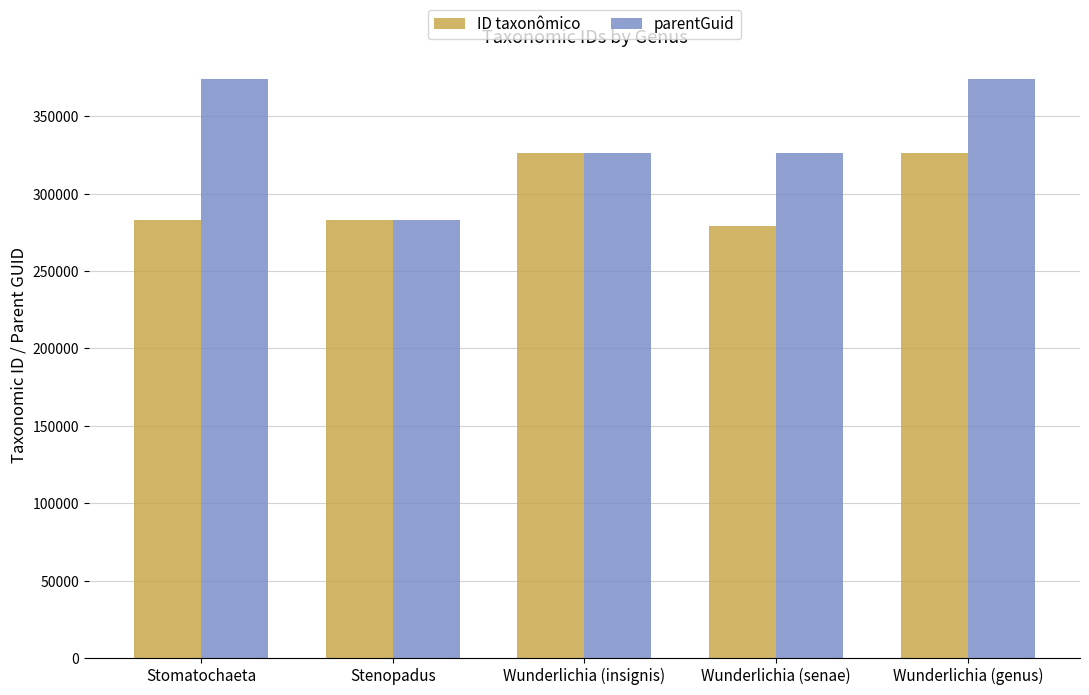

Does the chart contain any negative values?

No